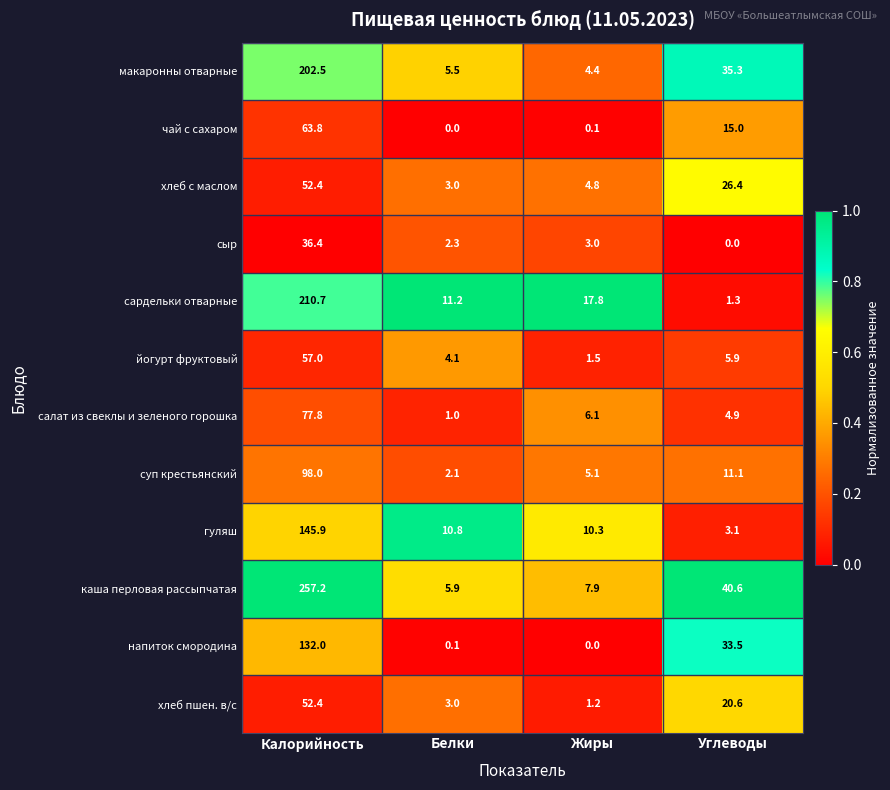

Which series has the largest range (max minus min)?

каша перловая рассыпчатая